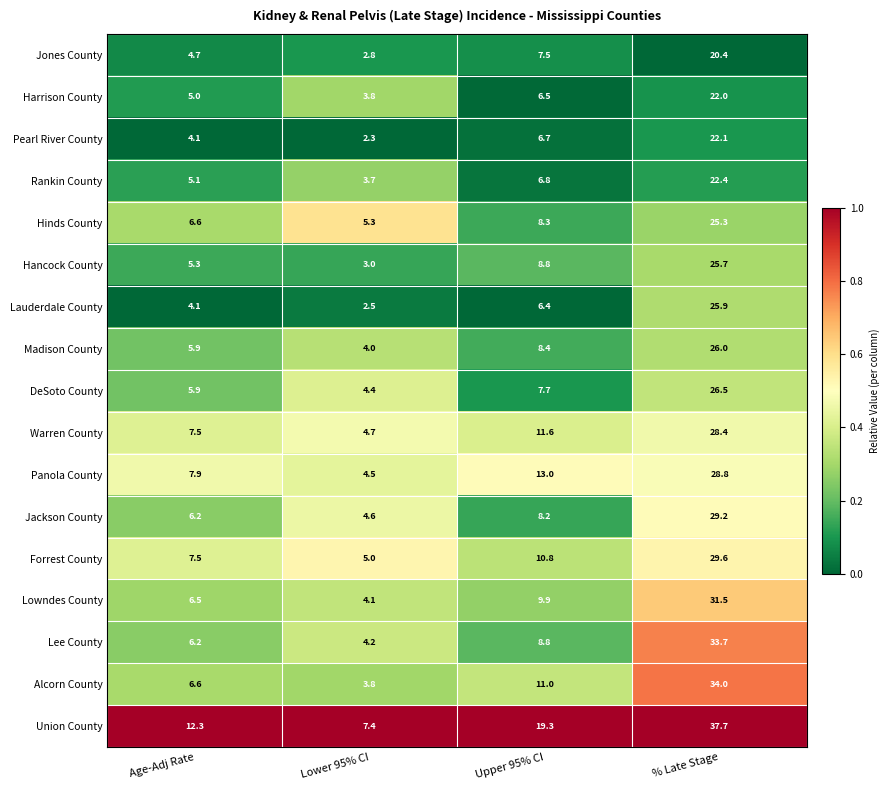

What value does the Rankin County series have at Age-Adj Rate?

5.1